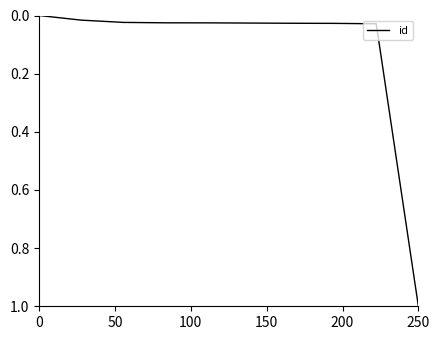

What is the difference between the maximum and minimum values?

1.0